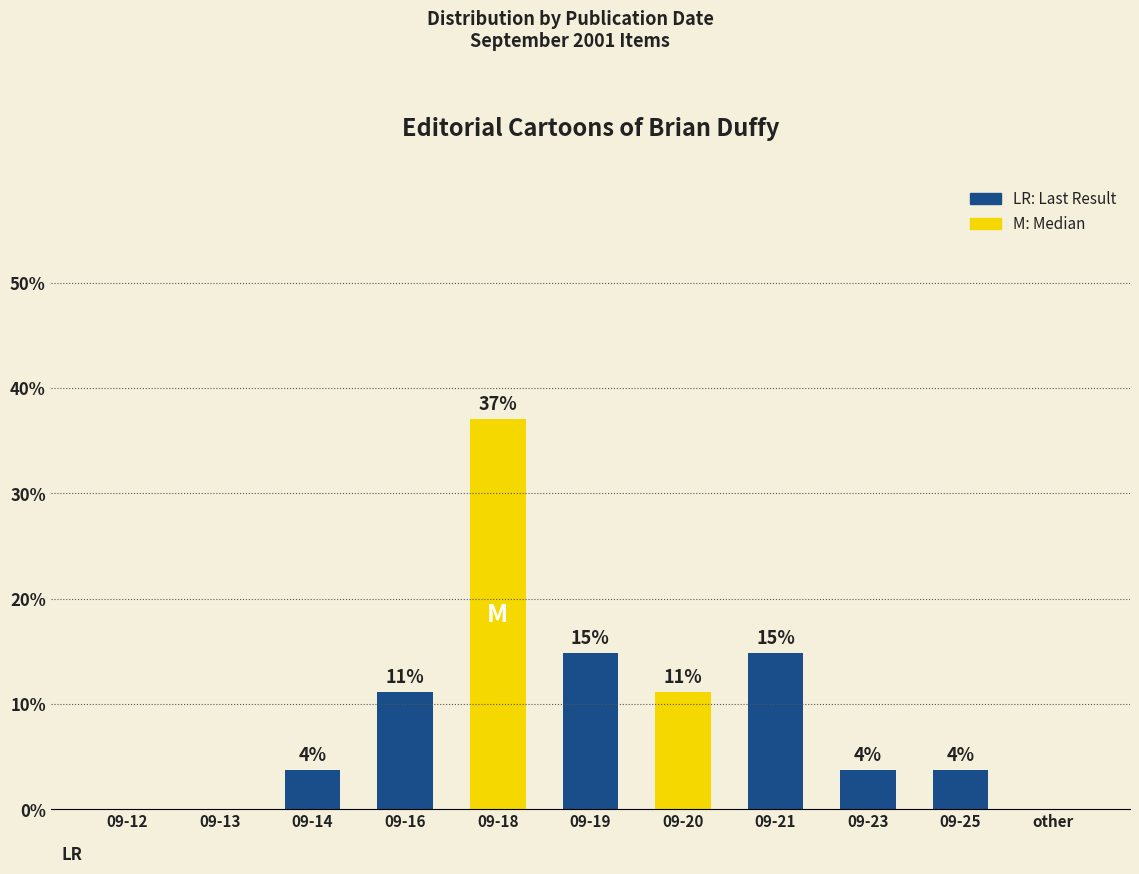

Is it true that the value at 09-18 is 37.0?

True